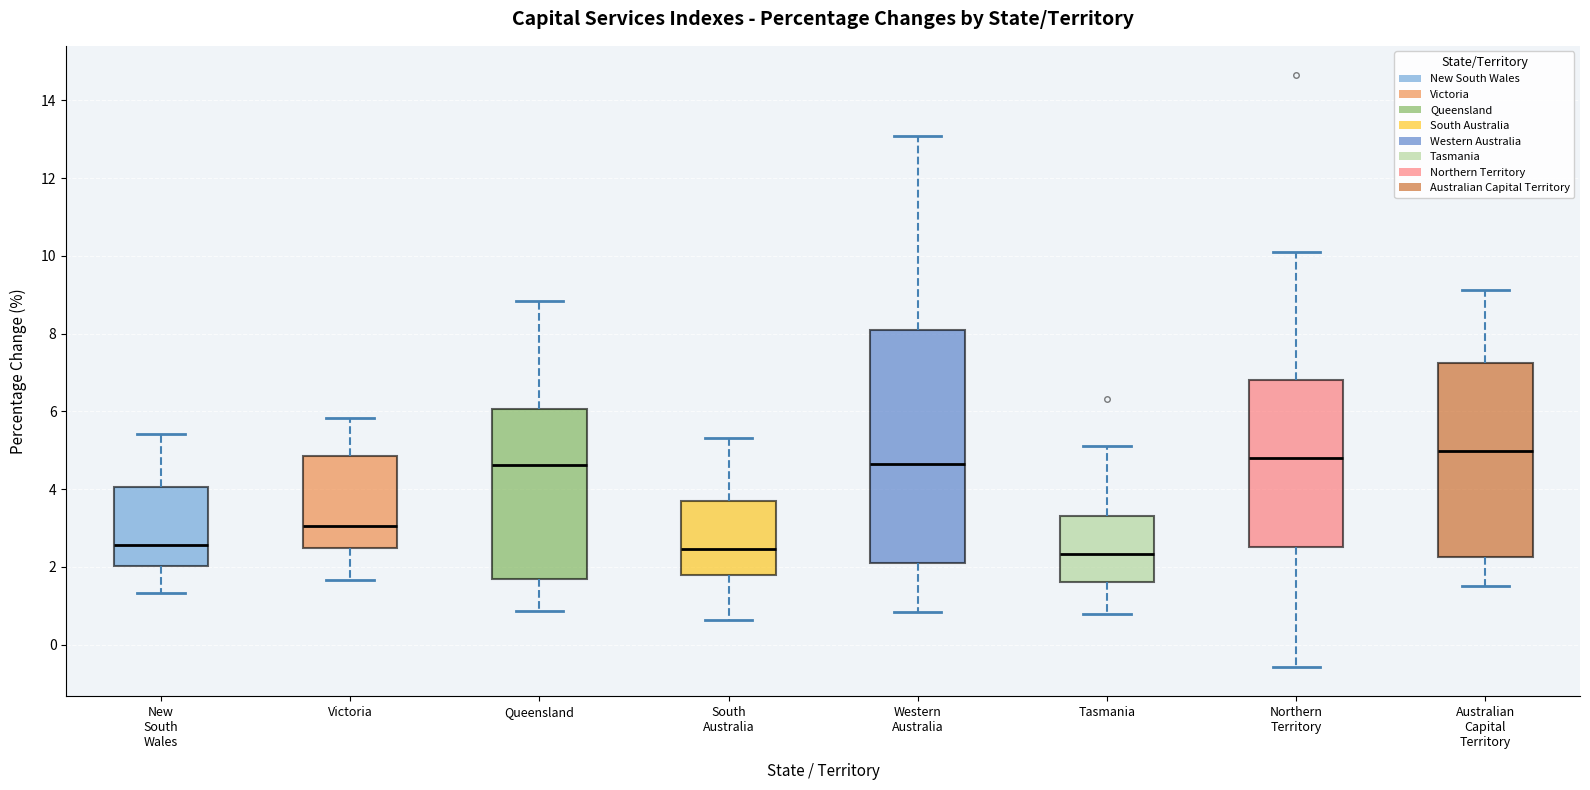

Reading left to right, read every box against the y-axis: the position of its median line, the range the box covers, and the ends of its whiskers. The values are not printed on the chart, so give them approximately, as read against the axis.

New South Wales: median 2.6, box 2.0 to 4.0, whiskers 1.4 to 5.4
Victoria: median 3.0, box 2.4 to 4.8, whiskers 1.6 to 5.8
Queensland: median 4.6, box 1.6 to 6.0, whiskers 0.8 to 8.8
South Australia: median 2.4, box 1.8 to 3.8, whiskers 0.6 to 5.4
Western Australia: median 4.6, box 2.0 to 8.0, whiskers 0.8 to 13.0
Tasmania: median 2.4, box 1.6 to 3.4, whiskers 0.8 to 5.2
Northern Territory: median 4.8, box 2.6 to 6.8, whiskers -0.6 to 10.0
Australian Capital Territory: median 5.0, box 2.2 to 7.2, whiskers 1.6 to 9.2